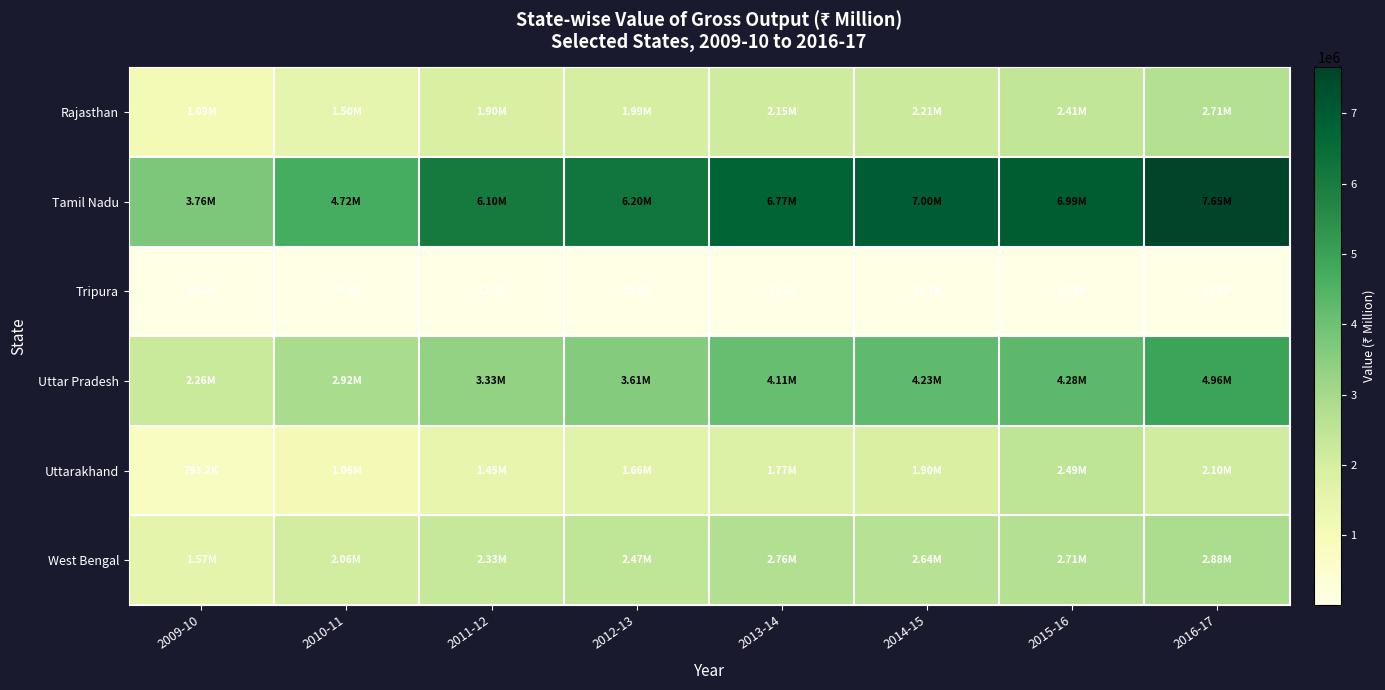

Reading left to right, what are all the values shown in this chart?

Rajasthan: 2009-10=1085643.2	2010-11=1500475.2	2011-12=1904548.0	2012-13=1993813.3	2013-14=2146917.9	2014-15=2214150.8	2015-16=2408002.7	2016-17=2705456.5
Tamil Nadu: 2009-10=3757840.6	2010-11=4721222.5	2011-12=6096354.0	2012-13=6195253.3	2013-14=6769573.3	2014-15=7003808.5	2015-16=6990009.6	2016-17=7654362.5
Tripura: 2009-10=10165.9	2010-11=14307.6	2011-12=12268.2	2012-13=13630.2	2013-14=13162.3	2014-15=15176.4	2015-16=13508.3	2016-17=13795.3
Uttar Pradesh: 2009-10=2256813.0	2010-11=2922156.0	2011-12=3326547.0	2012-13=3613285.4	2013-14=4112675.7	2014-15=4230984.4	2015-16=4281363.7	2016-17=4955571.2
Uttarakhand: 2009-10=793223.8	2010-11=1058376.3	2011-12=1447475.2	2012-13=1662793.7	2013-14=1772537.7	2014-15=1898494.0	2015-16=2493916.4	2016-17=2101369.6
West Bengal: 2009-10=1570470.6	2010-11=2061110.3	2011-12=2332009.1	2012-13=2471867.9	2013-14=2763794.9	2014-15=2638023.2	2015-16=2709381.7	2016-17=2882359.3